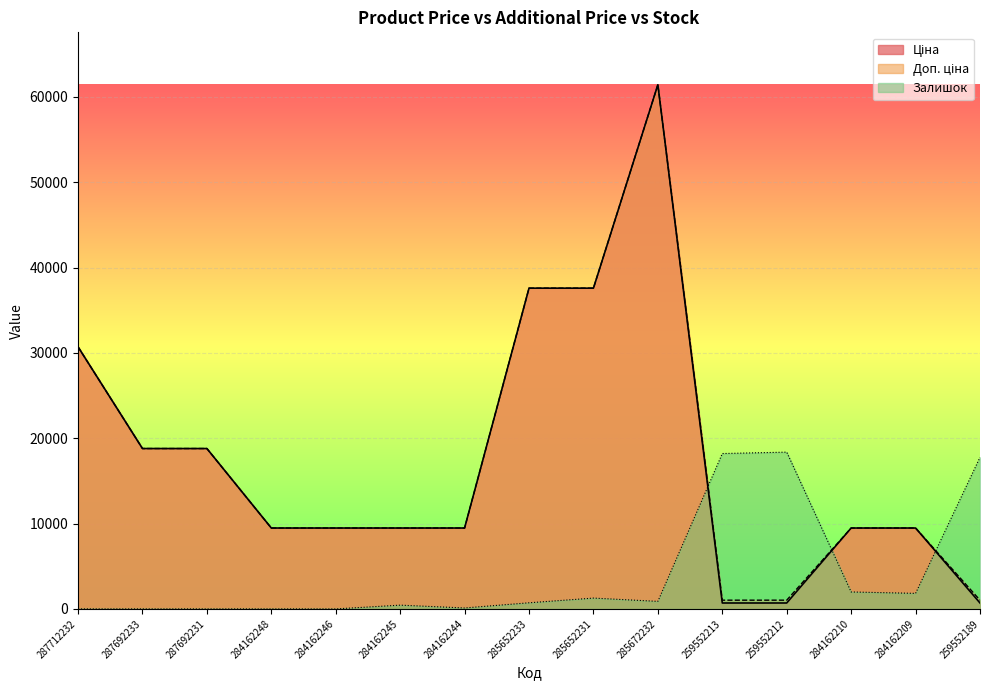

What is the average value of the Залишок series?

4105.4